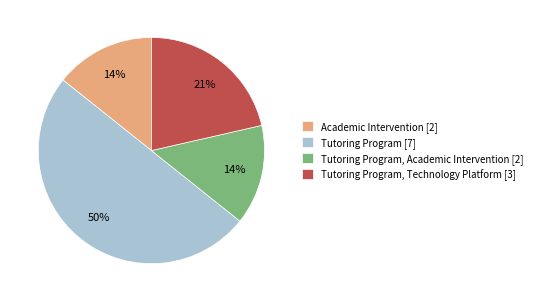

To the nearest percent, what is the difference between the largest and smallest slice percentages?

36%